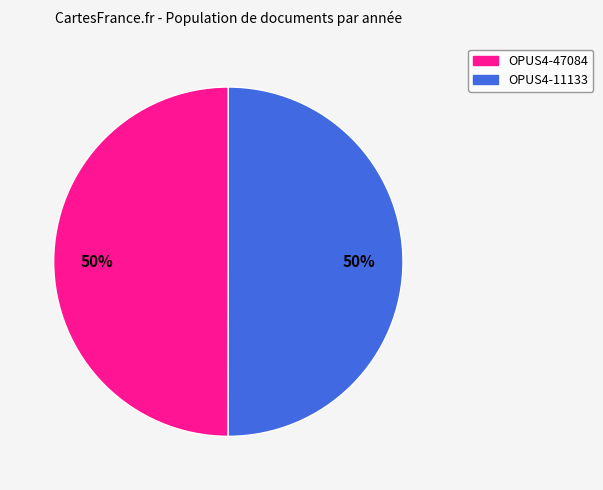

Is it true that OPUS4-47084 is 50% of the pie?

True